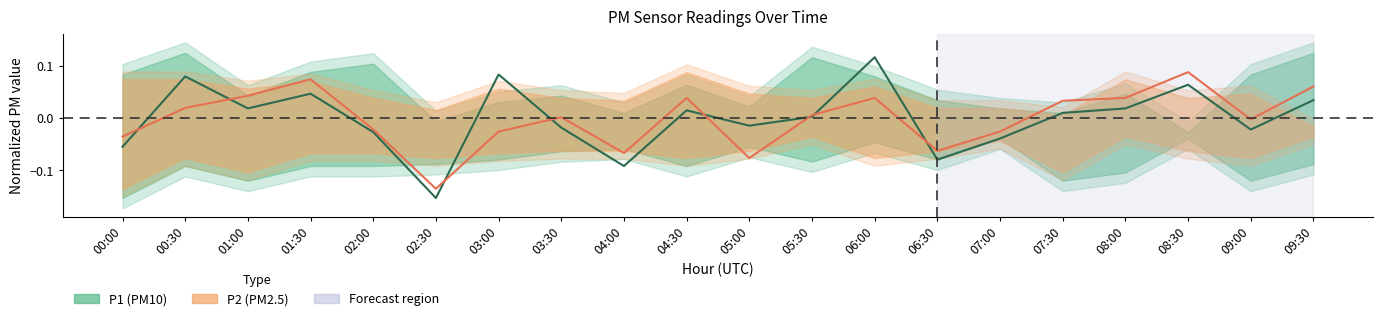

True or false: P1 has more than 2 points higher than both neighbors.

True